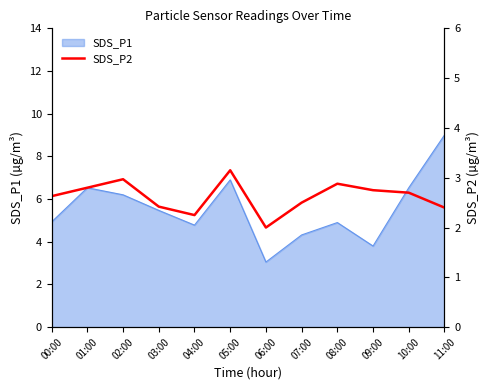

At which label is SDS_P1 closest to 6?

02:00